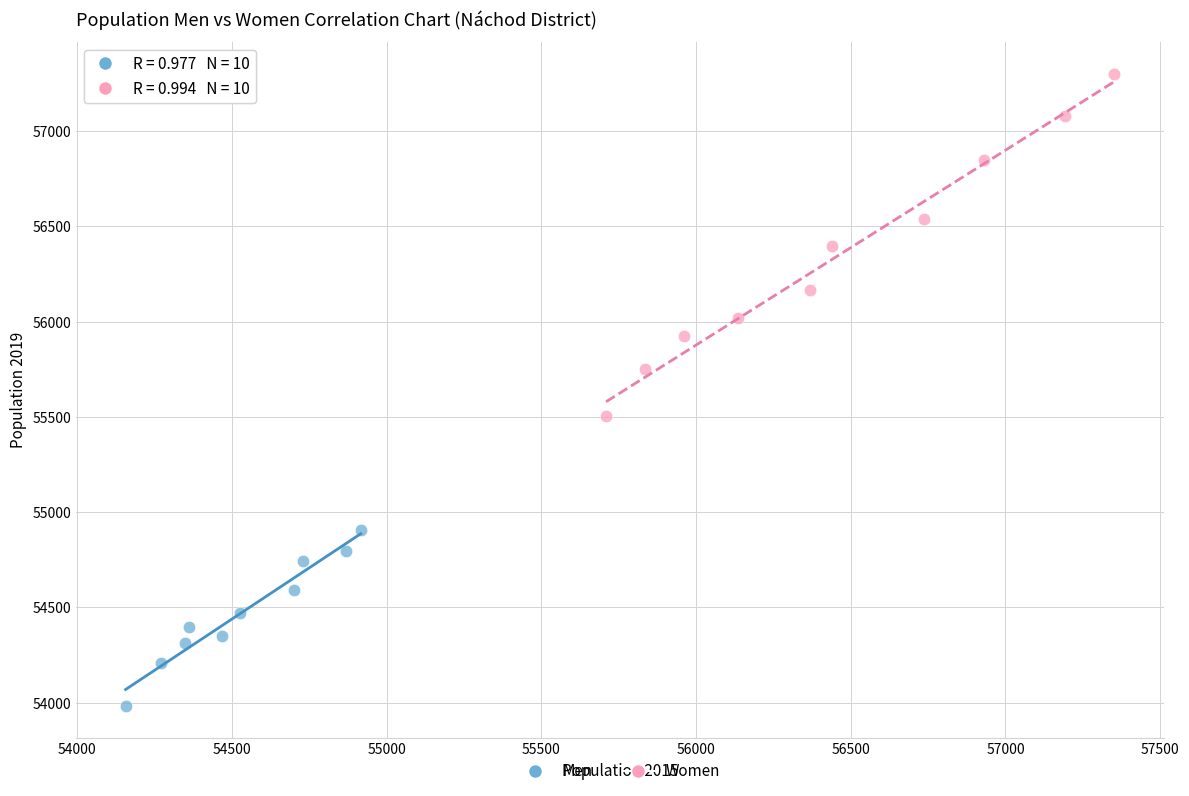

Which series reaches the minimum Y coordinate?

Men